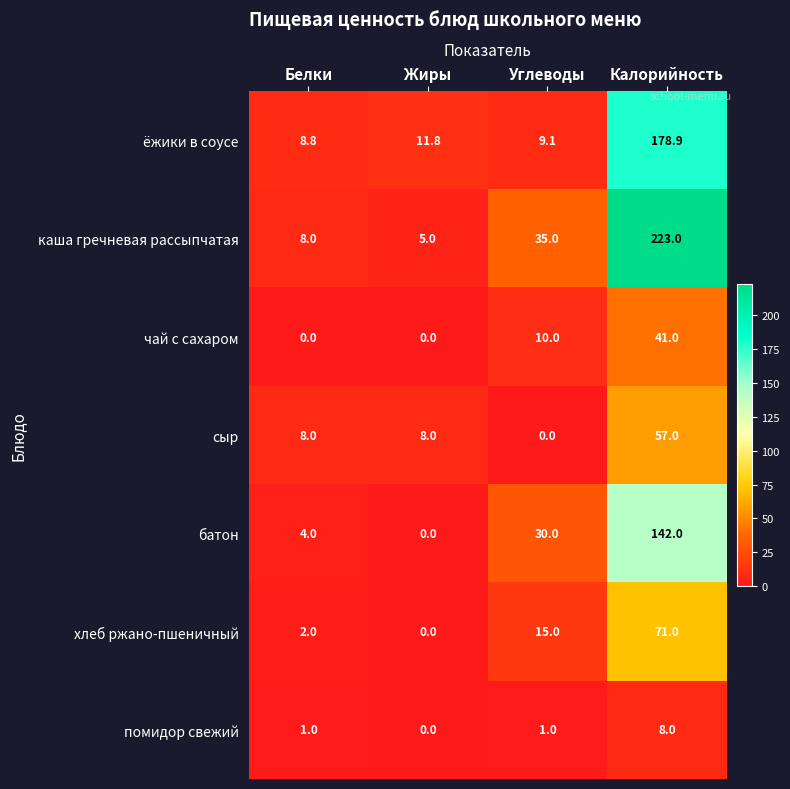

What is the approximate value of батон at Калорийность?

142.0